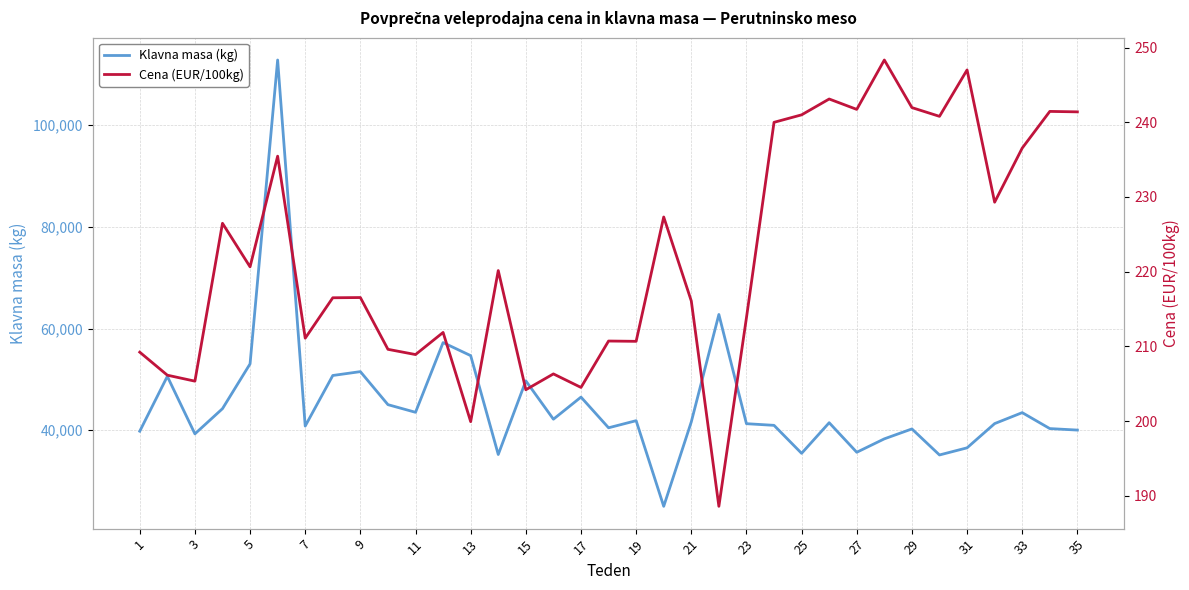

What is the lowest value of the Cena (EUR/100kg) series?

188.6